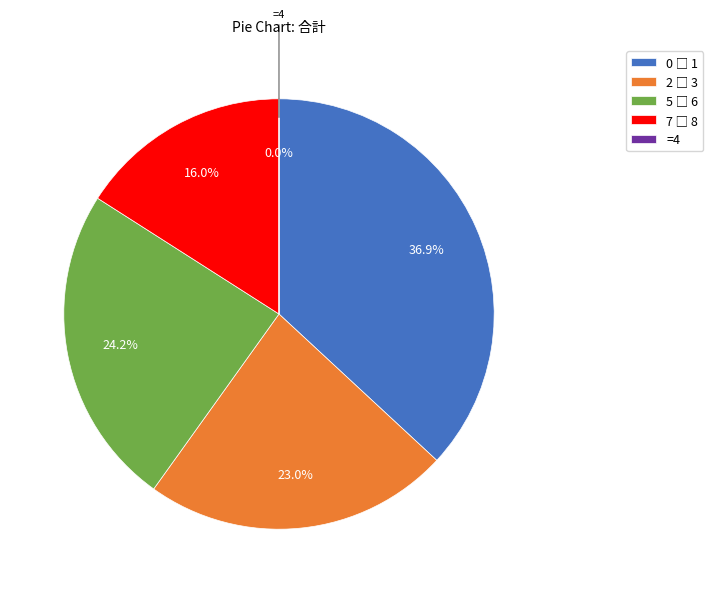

Is there any slice that represents more than half of the pie?

No